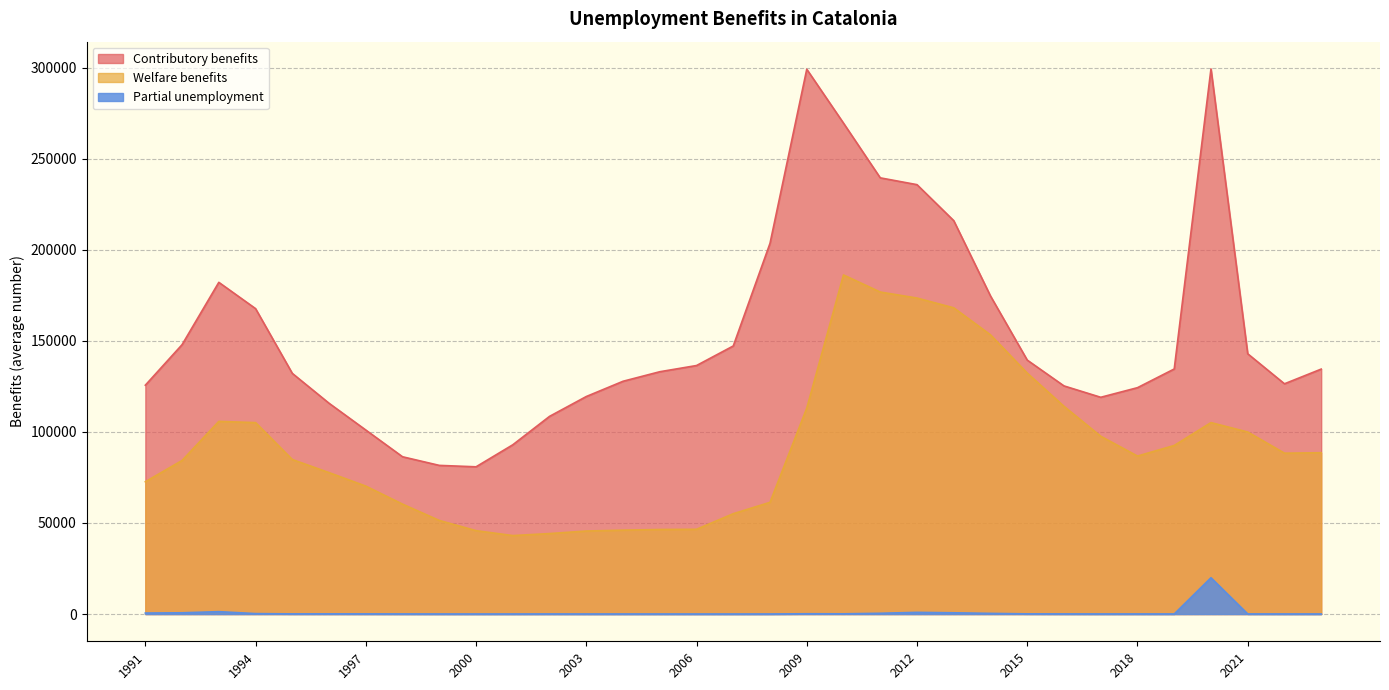

What are all the series names shown in the legend?

Contributory benefits, Welfare benefits, Partial unemployment